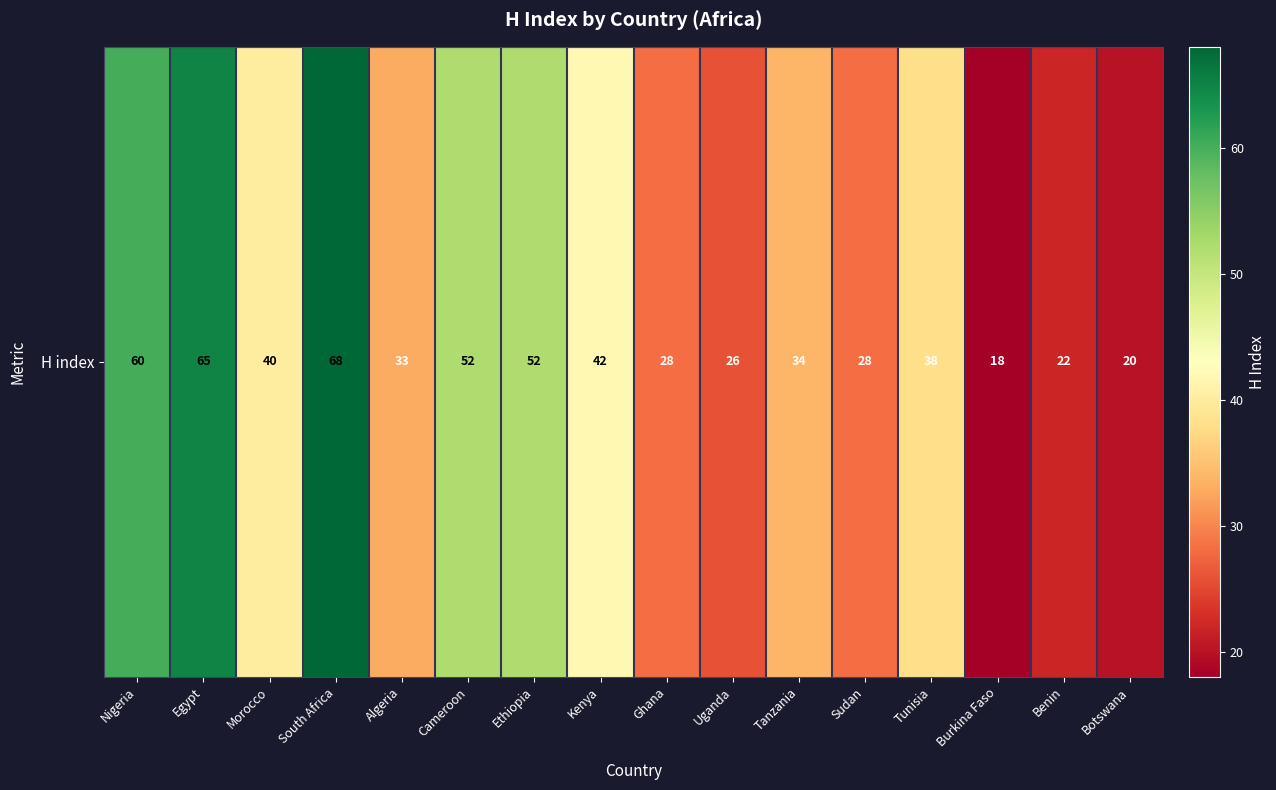

What is the change in value from Tunisia to Botswana?

-18